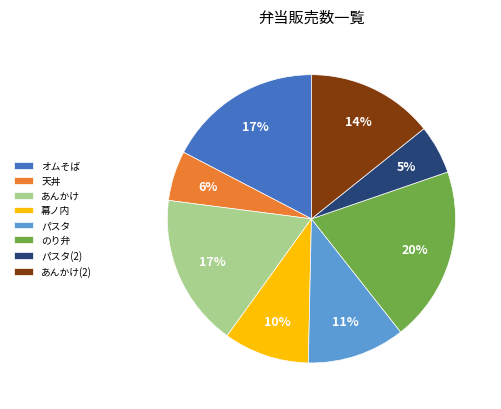

How many segments does this pie chart have?

8